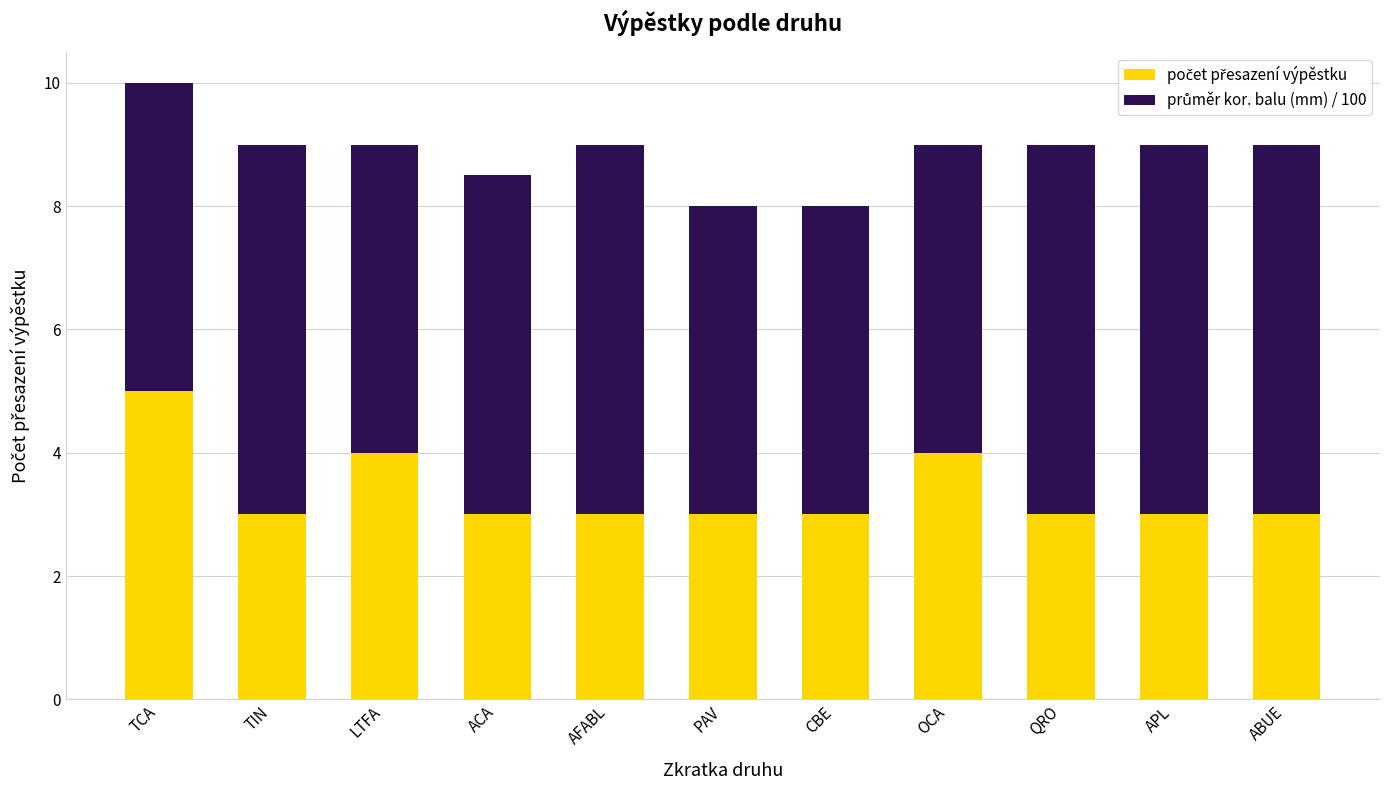

What is the total value across all series at QRO?

9.0